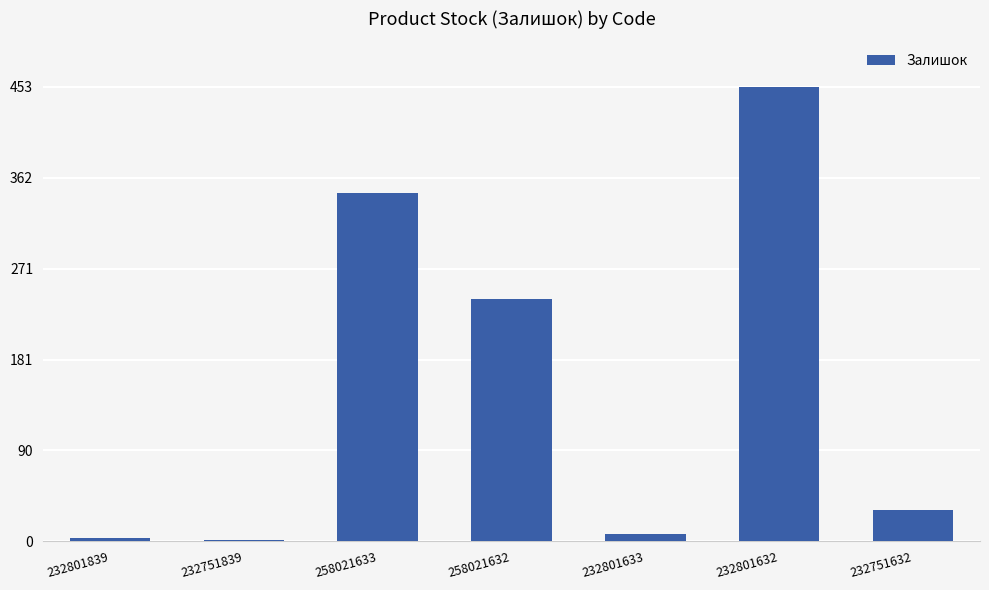

Are the bars grouped side by side (vs. stacked)?

No